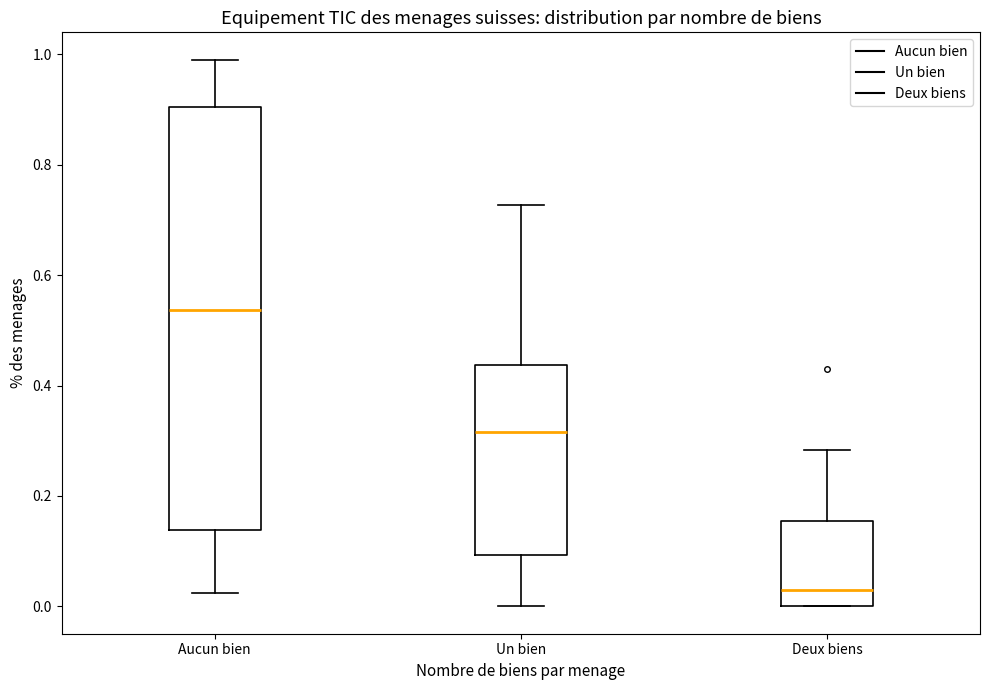

Where is the upper edge of the box for Aucun bien on the y-axis? The values are not printed on the chart, so give them approximately, as read against the axis.

0.90